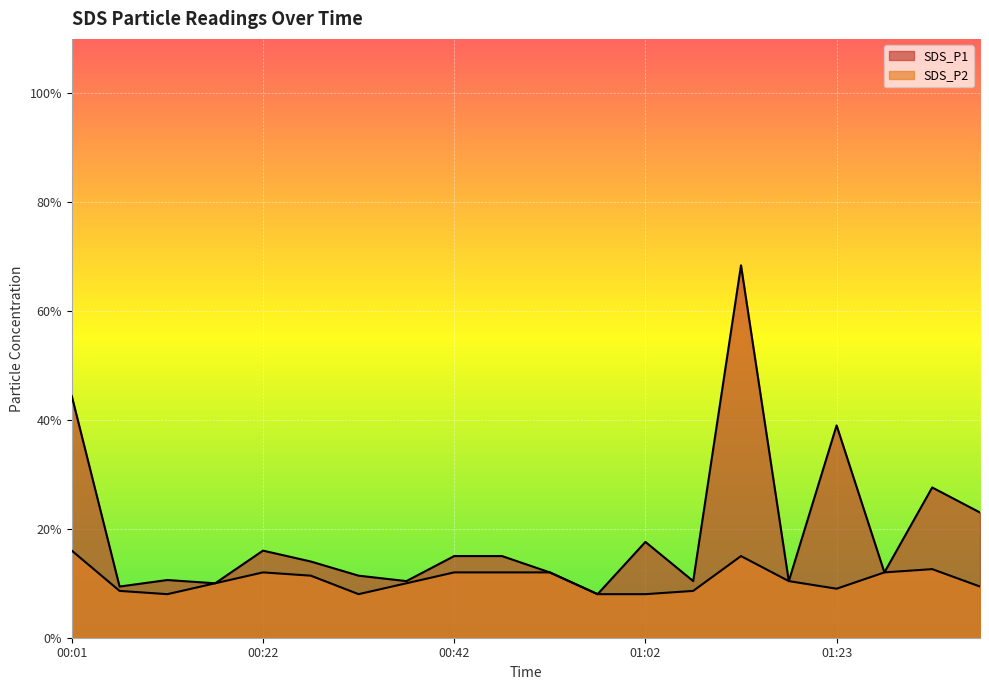

How many series are shown in this chart?

2